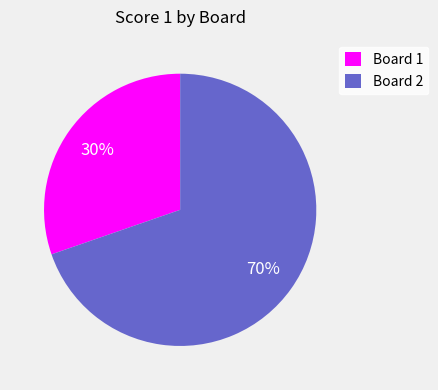

Rank the categories by value from lowest to highest.

Board 1, Board 2